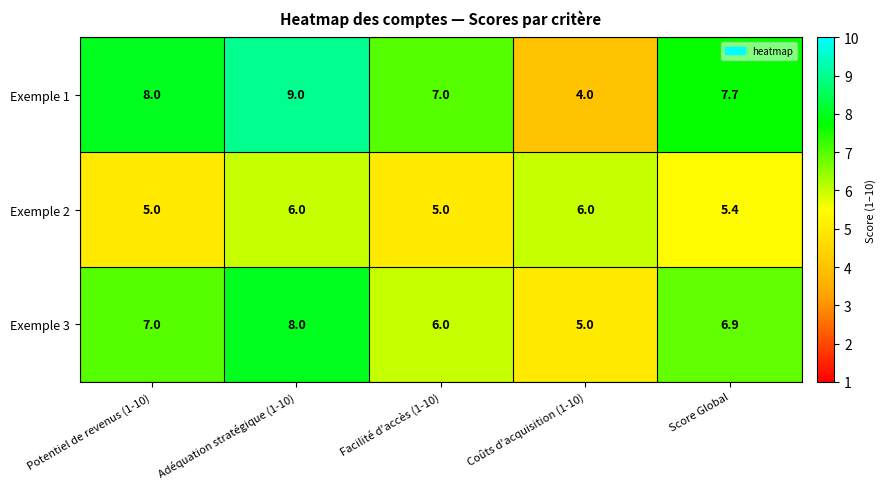

What is the maximum value shown in the chart?

9.0